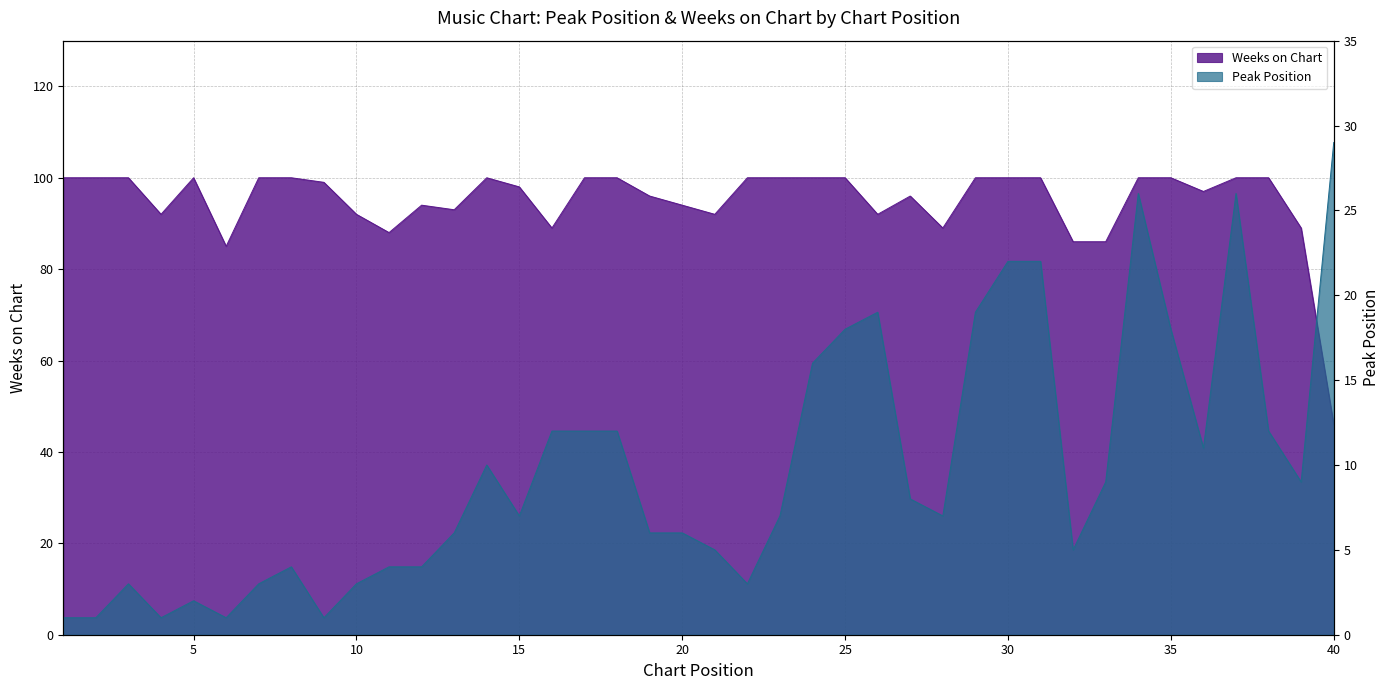

The value of Peak Position at 8 is 4. True or false?

True